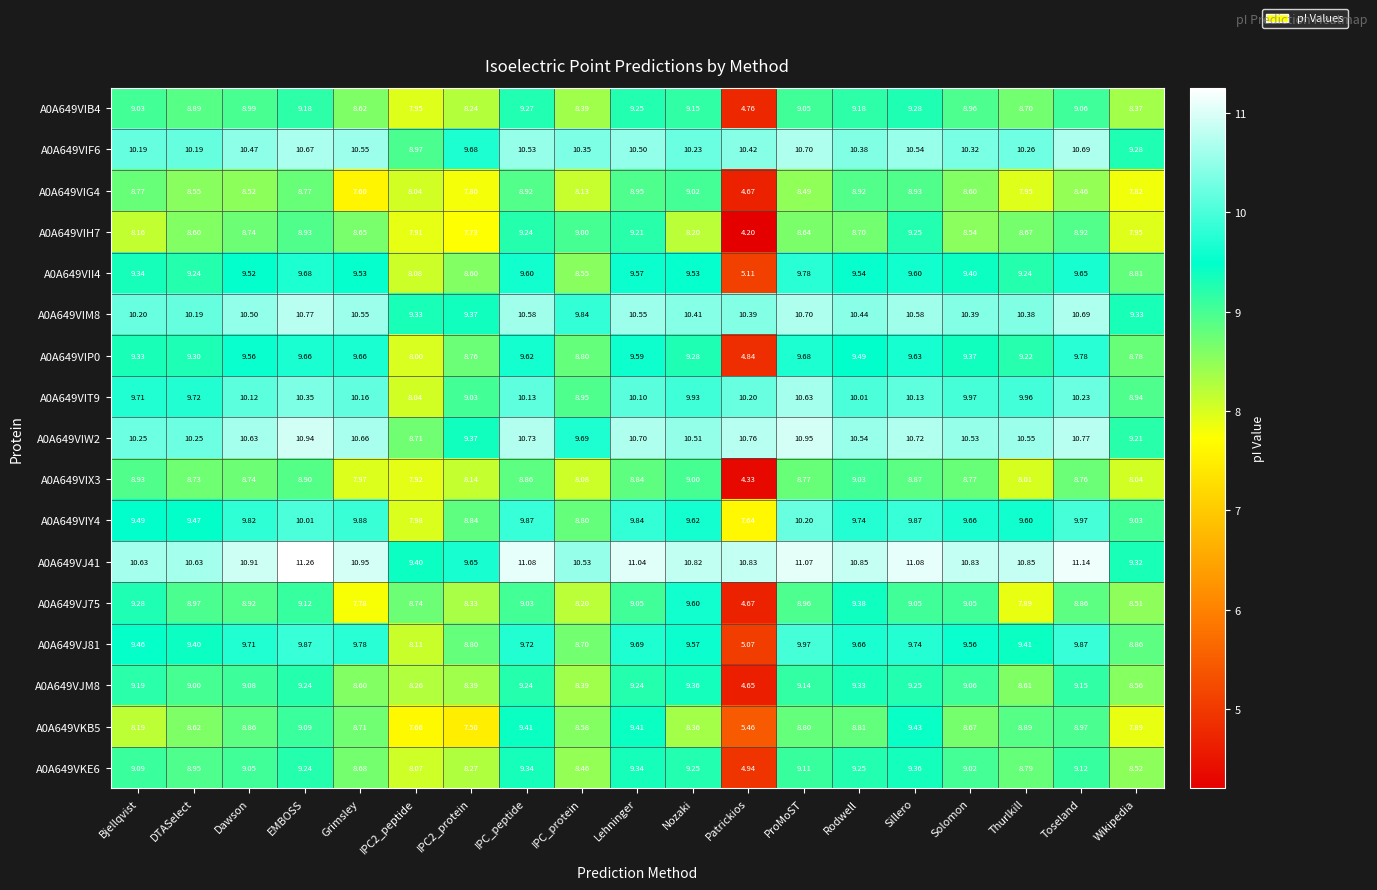

Which label corresponds to the largest value in the chart?

EMBOSS